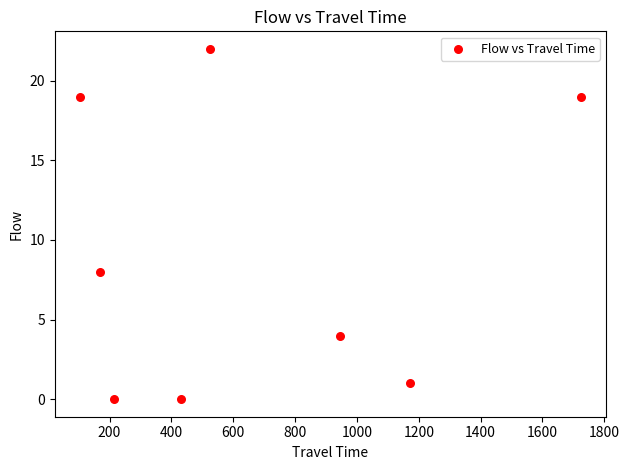

What Y value in the scatter plot is closest to 11?

8